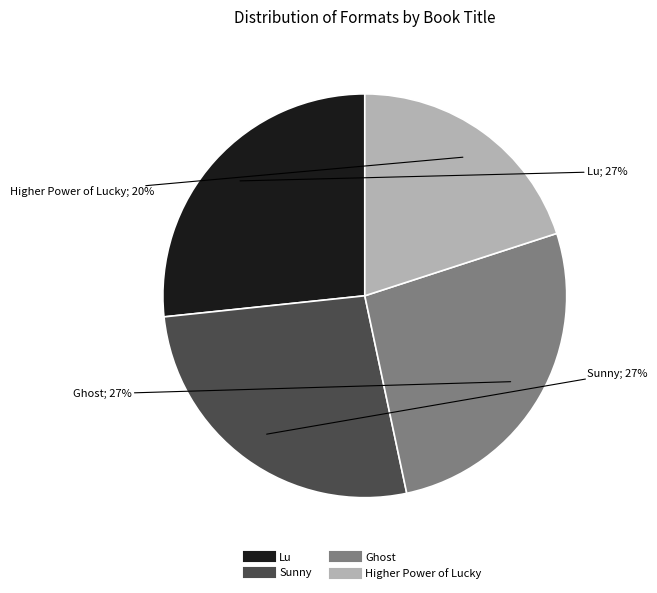

To the nearest percent, what is the difference between the largest and smallest slice percentages?

7%